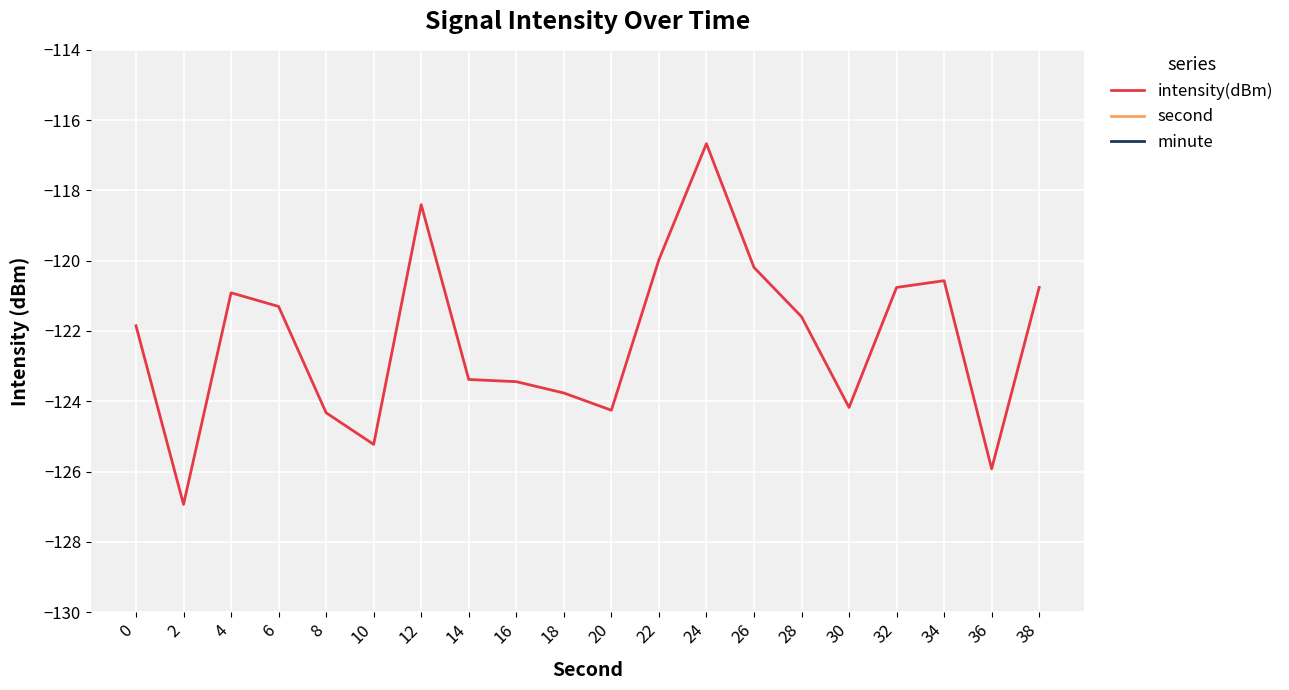

Is it true that intensity(dBm) equals -75.7 at 18?

False